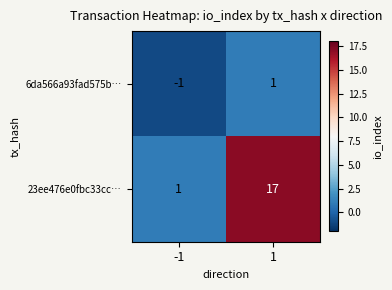

Which series has the largest range (max minus min)?

23ee476e0fbc33cc…